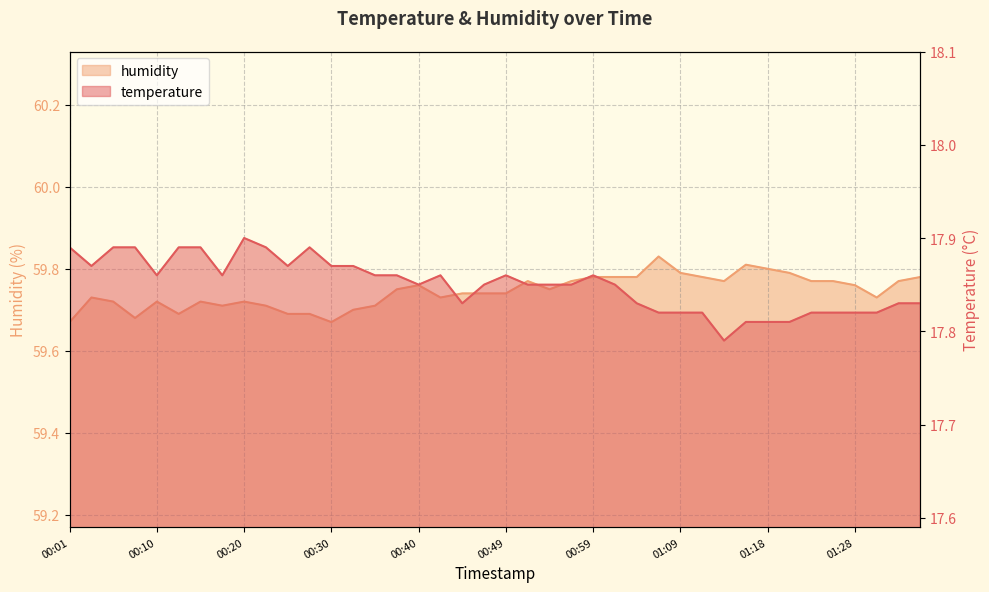

At which category does humidity reach its first local peak?

00:03